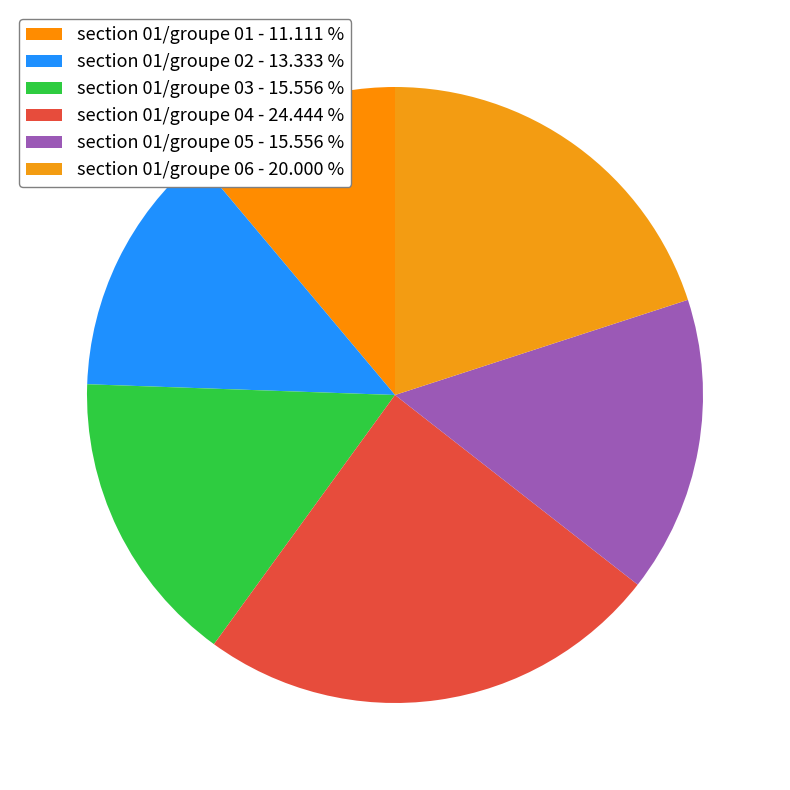

What percentage is the section 01/groupe 05 slice, to the nearest percent?

16%